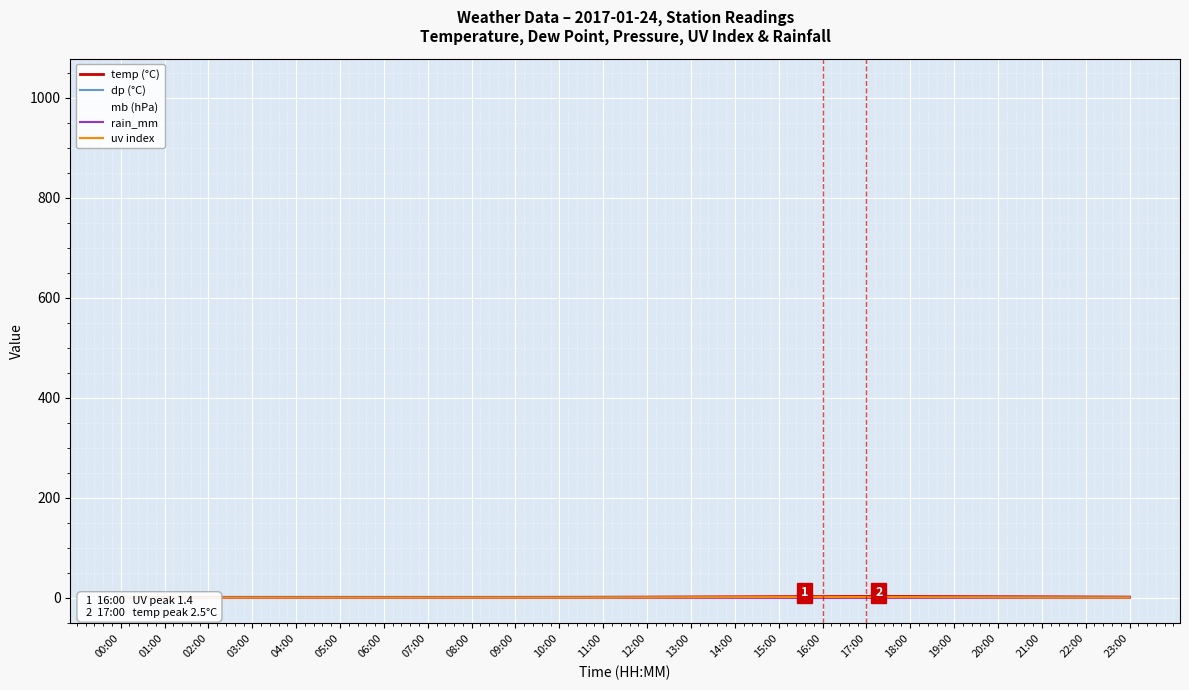

True or false: mb (hPa) and temp (°C) intersect in this chart.

False